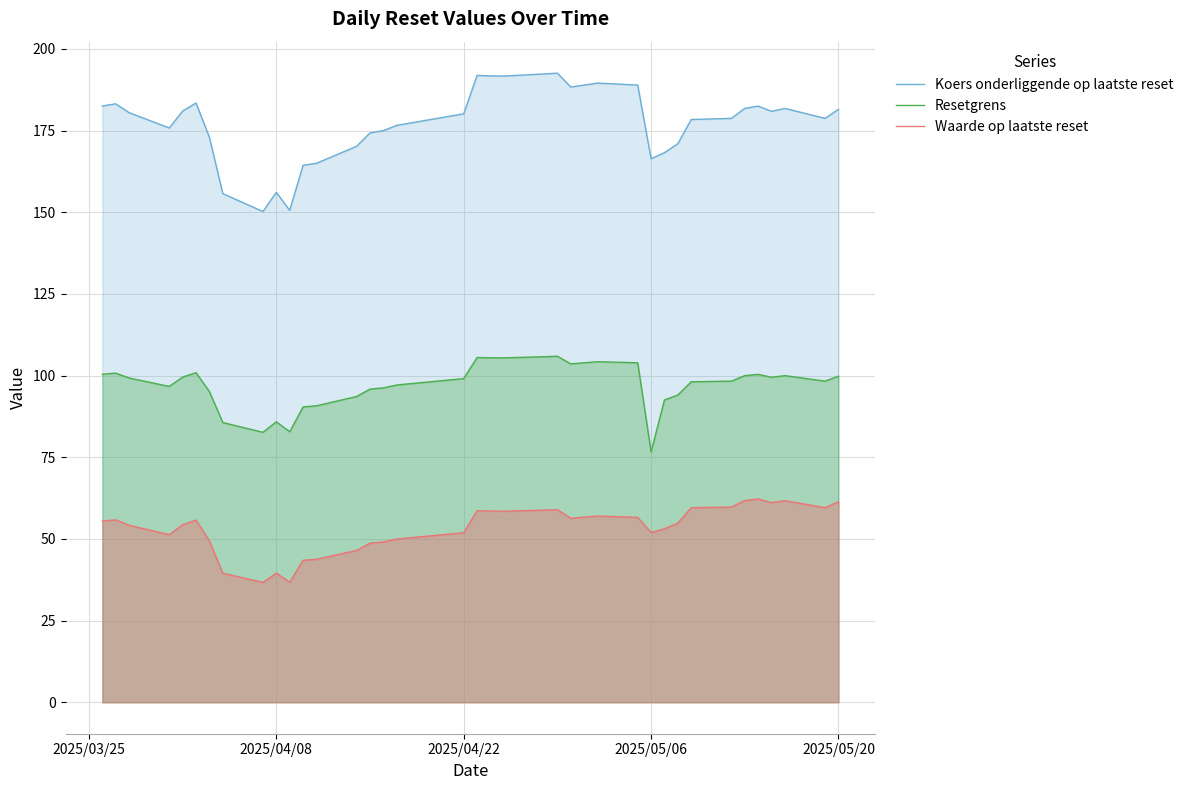

True or false: Waarde op laatste reset and Resetgrens intersect in this chart.

False